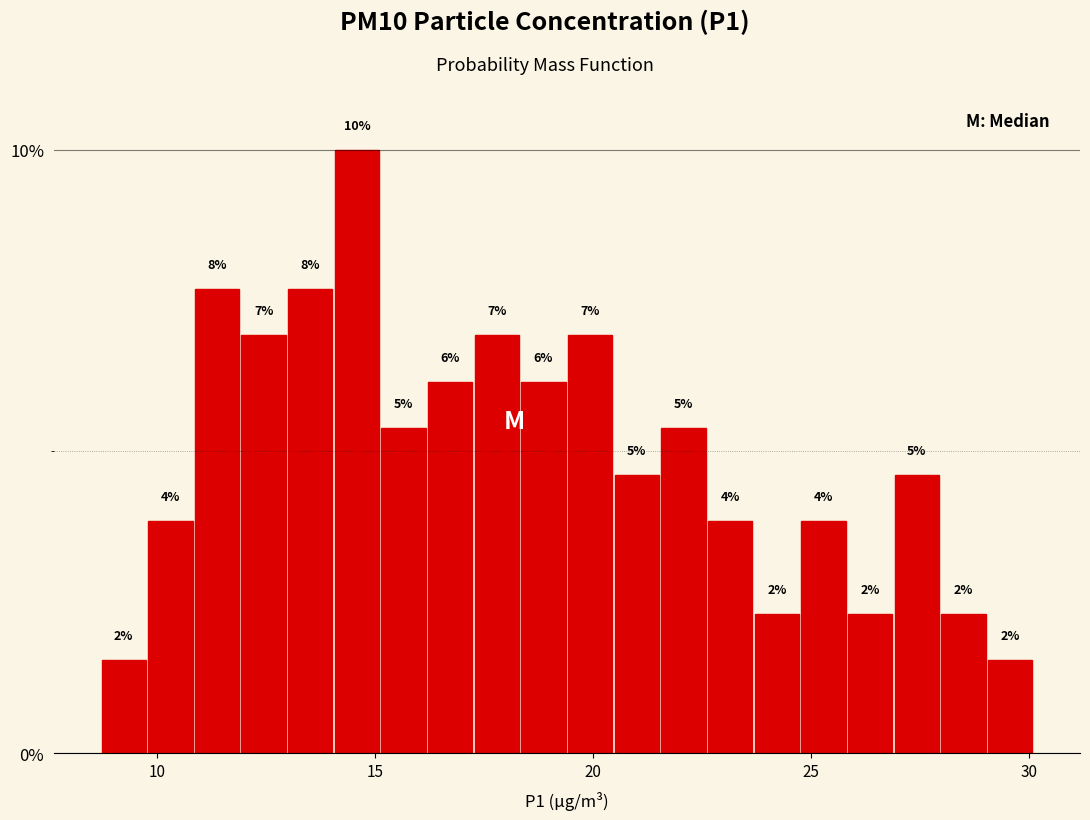

Around what value on the x-axis is the tallest bar? Give the approximate position of its centre, as read against the axis.

14.5